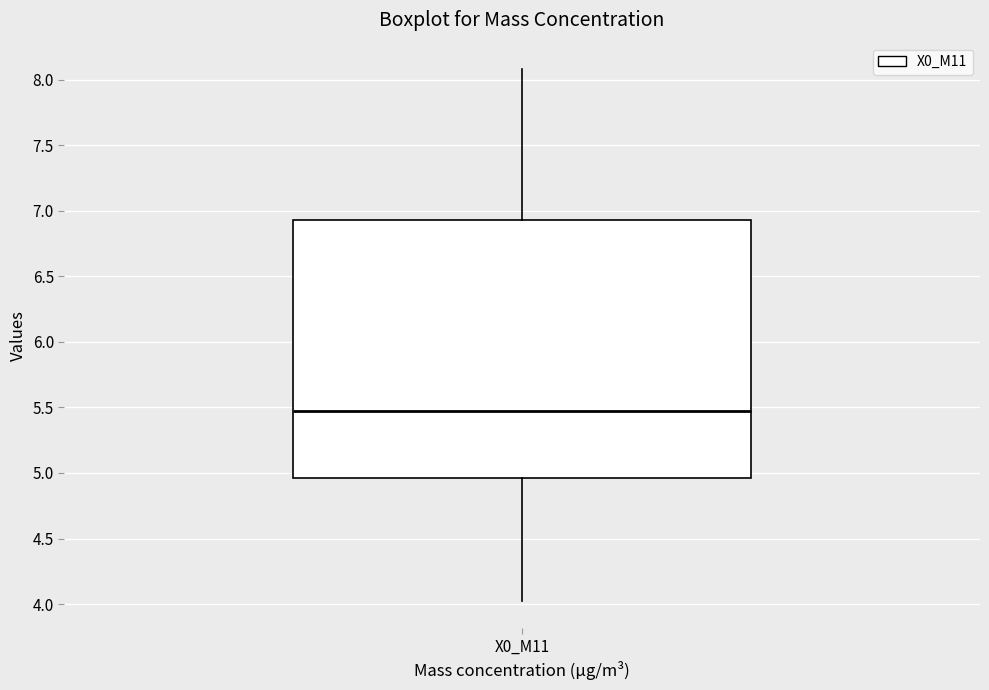

Read this box plot against the y-axis: the position of the median line, the range covered by the box, and the ends of both whiskers. The values are not printed on the chart, so give them approximately, as read against the axis.

median 5.50, box 4.95 to 6.95, whiskers 4.00 to 8.10